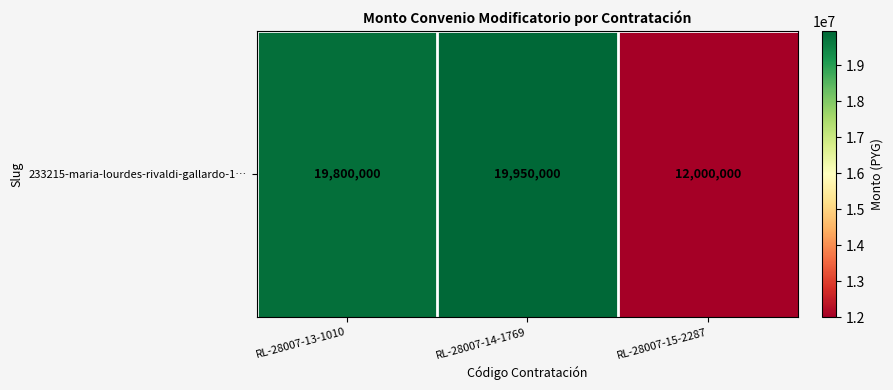

True or false: the data shows 12000000 at RL-28007-15-2287.

True